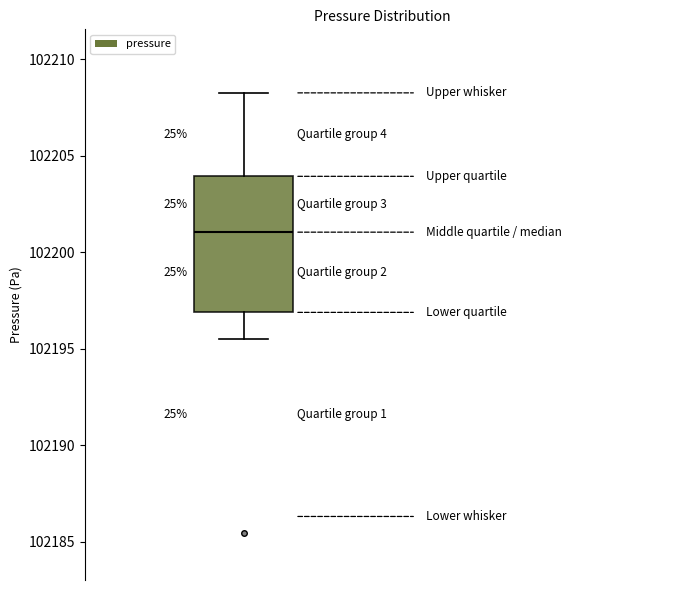

Where is the upper edge of the box on the y-axis? The values are not printed on the chart, so give them approximately, as read against the axis.

102204.0